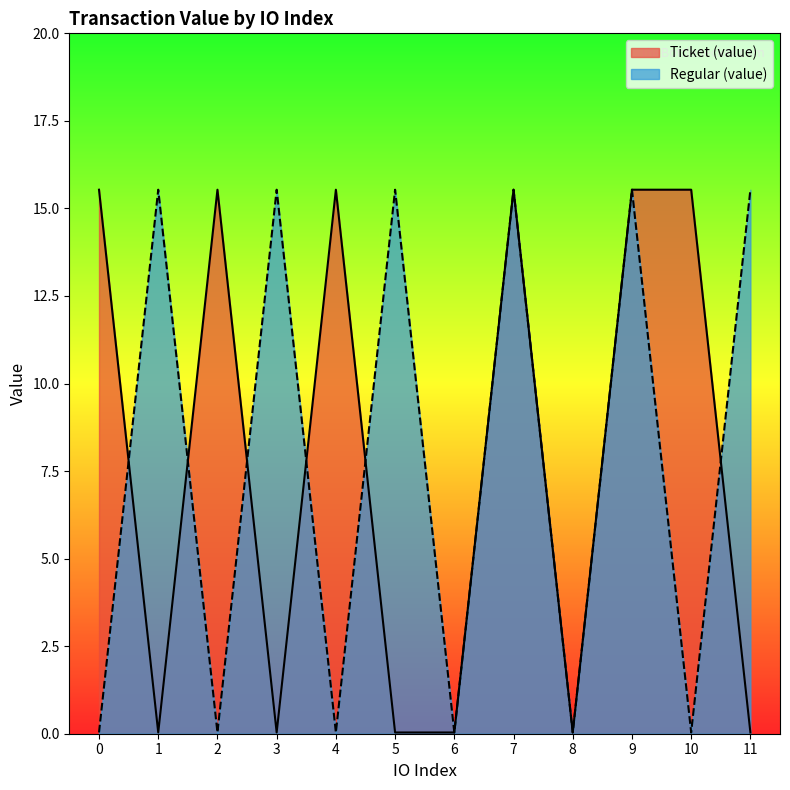

Which series has the largest total across all categories?

Ticket (value)